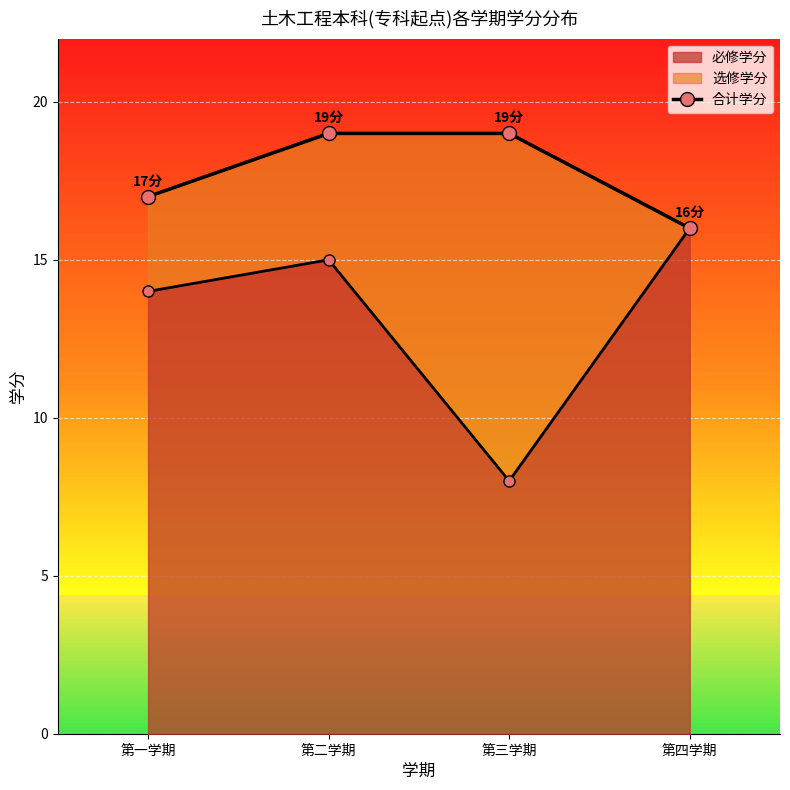

Count the number of categories in the chart.

4